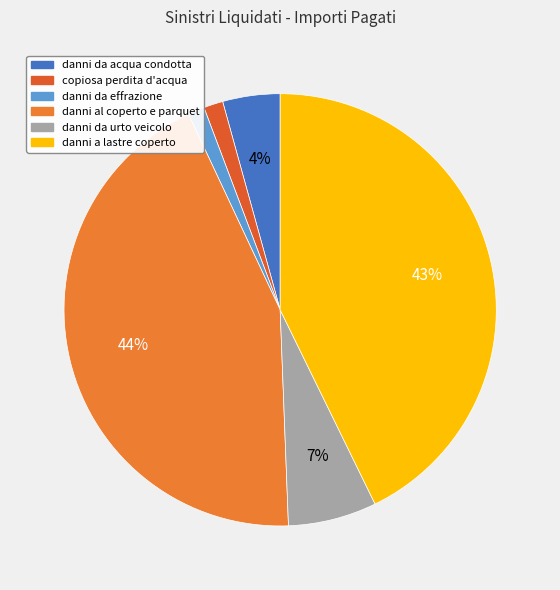

What is the smallest slice in the pie chart?

danni da effrazione